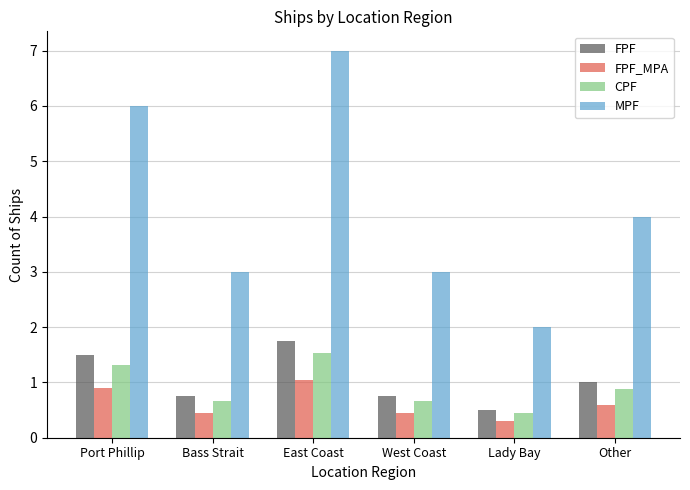

What is the spread (max minus min) of values at Lady Bay?

1.7